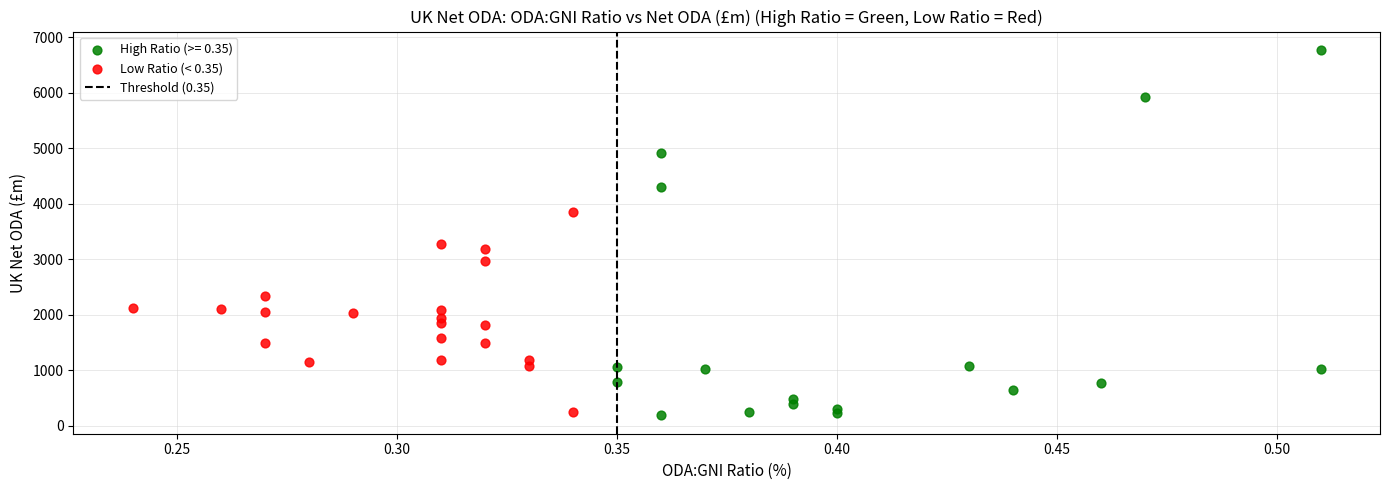

Which series has the largest Y range (max minus min)?

High Ratio (>= 0.35)